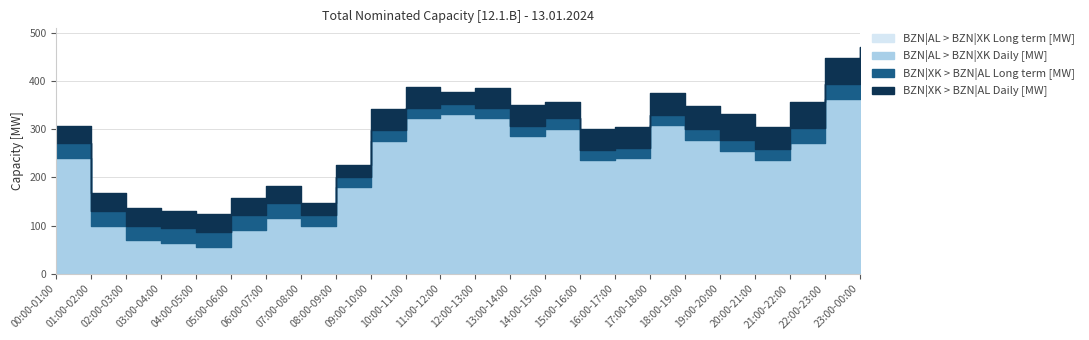

What is the difference between the BZN|AL > BZN|XK Daily [MW] values at 08:00-09:00 and 05:00-06:00?

89